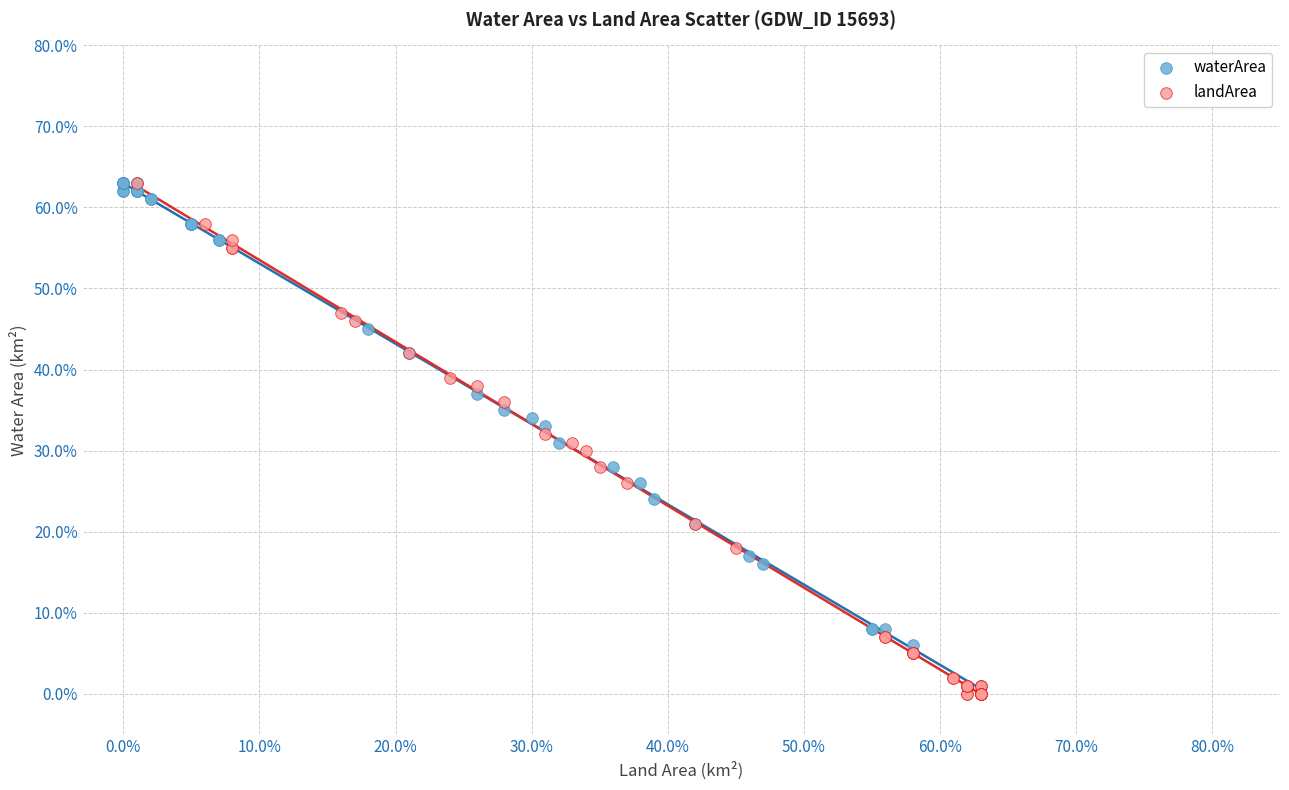

What are all the series names shown in the legend?

waterArea, landArea